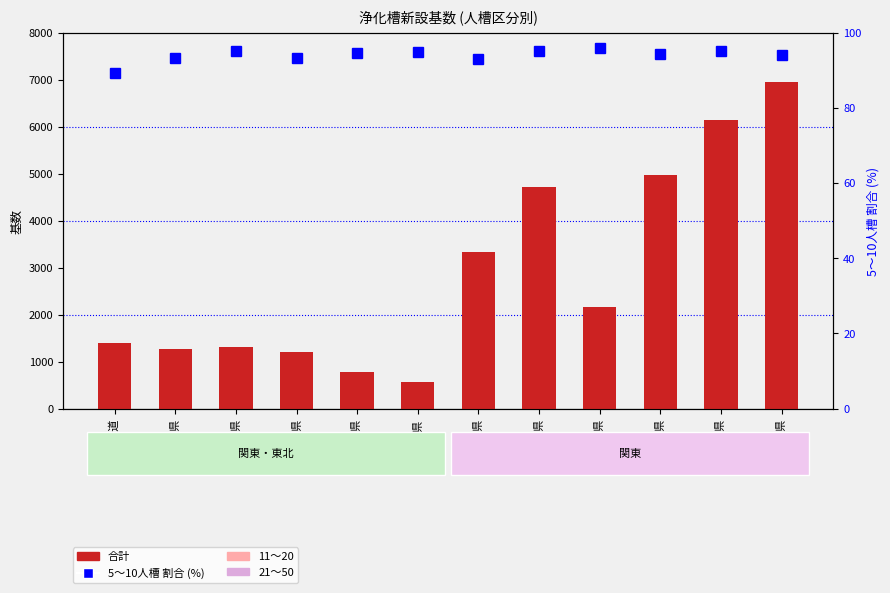

At which label is 5～10人槽 割合 (%) closest to 92?

福島県